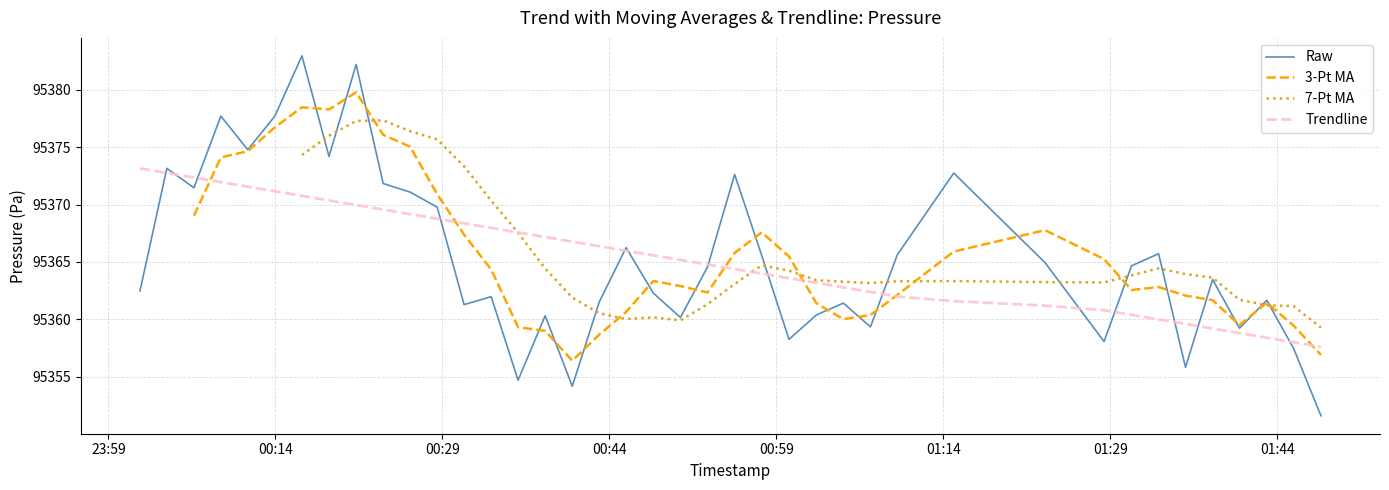

What is the highest value of the Trendline series?

95373.2